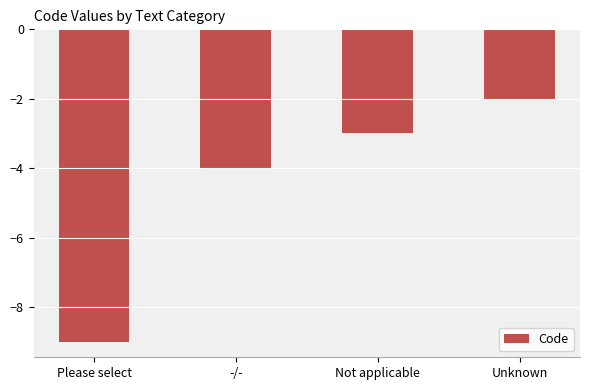

What is the maximum value shown in the chart?

-2